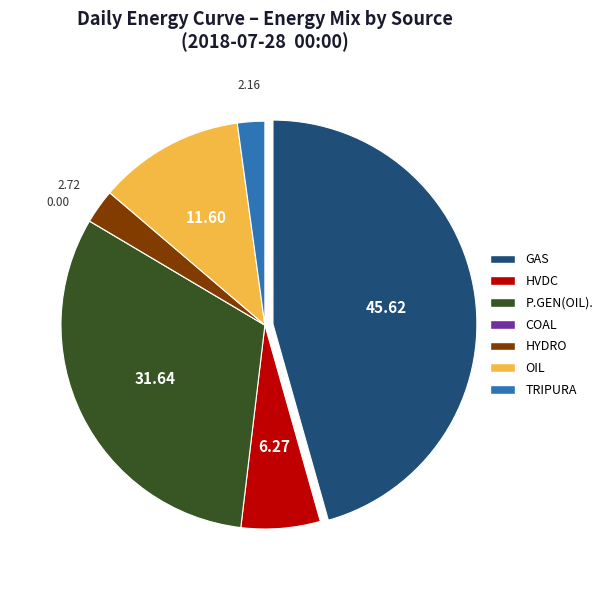

Is P.GEN(OIL). the majority of the pie?

No